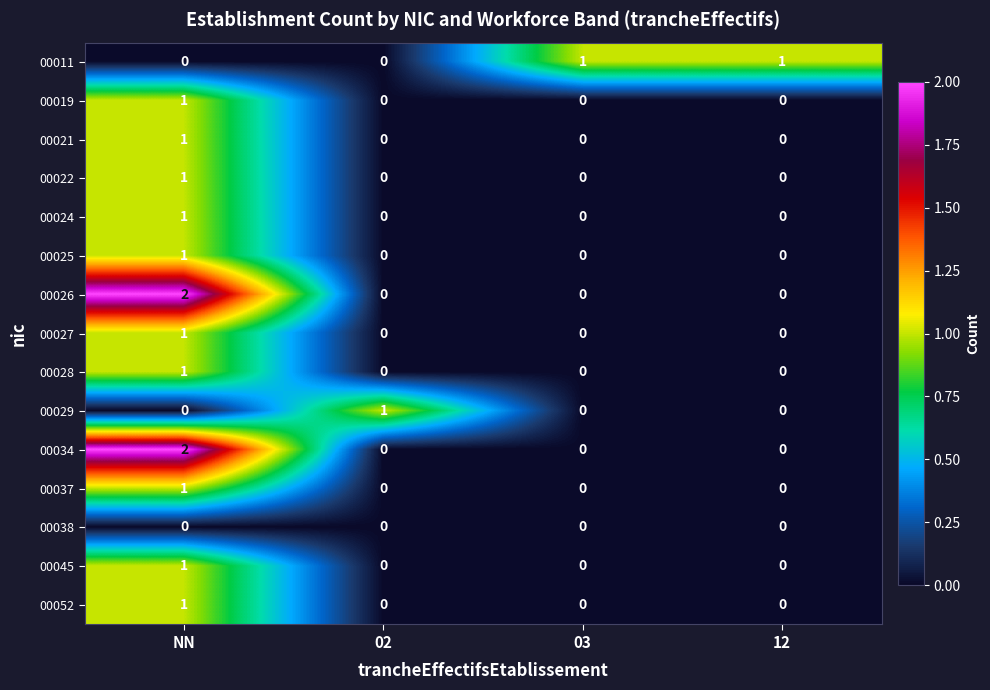

Count the 00022 values in the range 0 to 1.

4